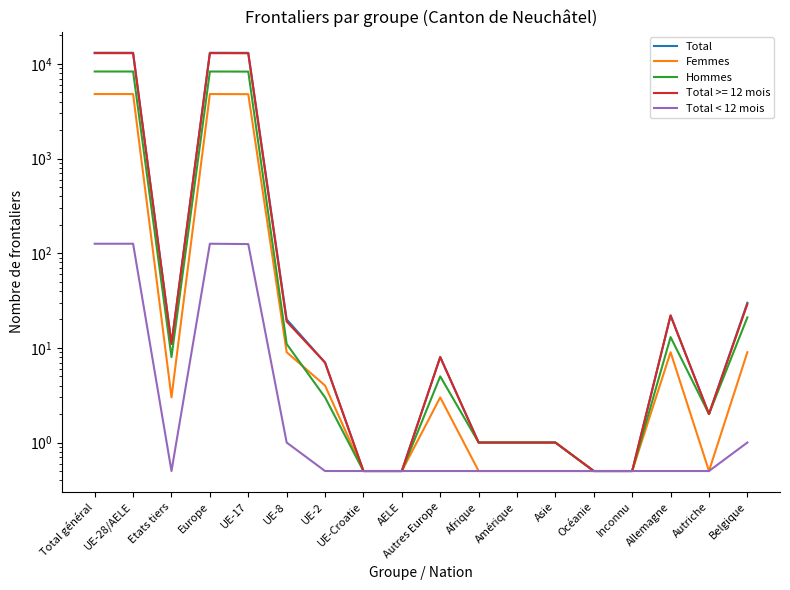

What is the difference between the Total < 12 mois values at Autriche and UE-28/AELE?

125.5